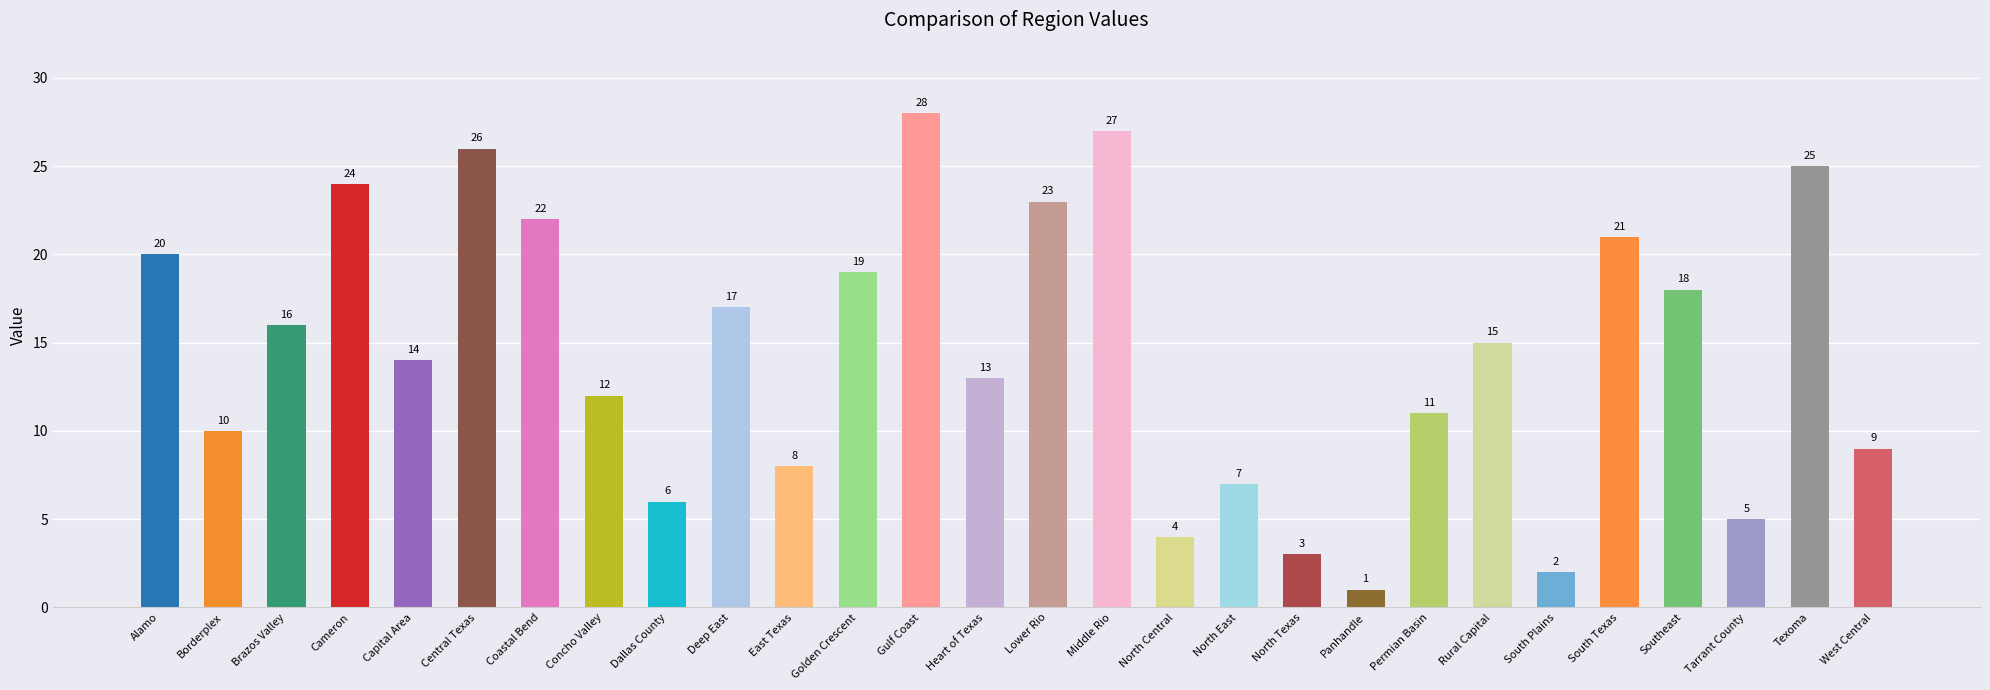

What is the difference between the second highest and second lowest values?

25